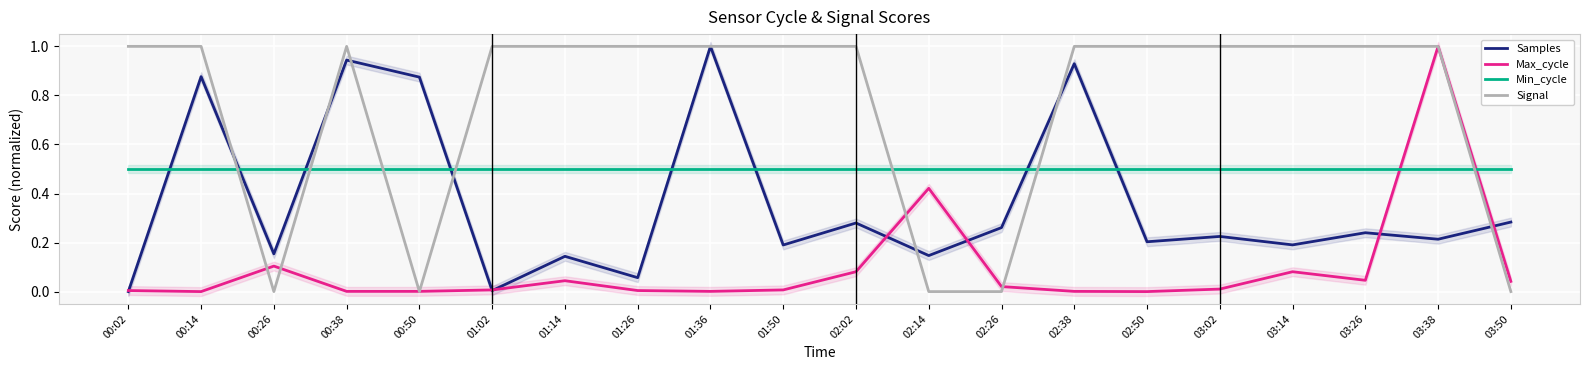

List the labels in order of Signal value, largest first.

00:02, 00:14, 00:38, 01:02, 01:14, 01:26, 01:36, 01:50, 02:02, 02:38, 02:50, 03:02, 03:14, 03:26, 03:38, 00:26, 00:50, 02:14, 02:26, 03:50